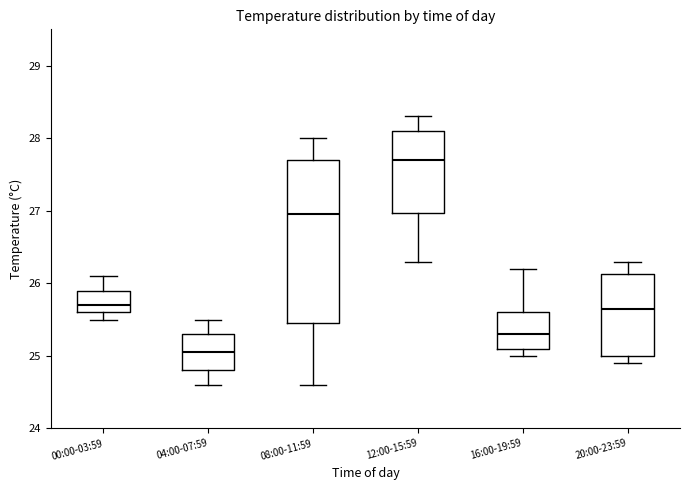

Where does the median line of the box for 04:00-07:59 sit on the y-axis? The values are not printed on the chart, so give them approximately, as read against the axis.

25.1